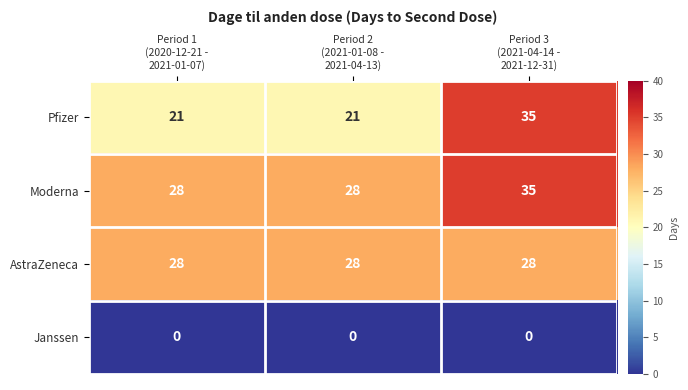

Which series has the largest range (max minus min)?

Pfizer